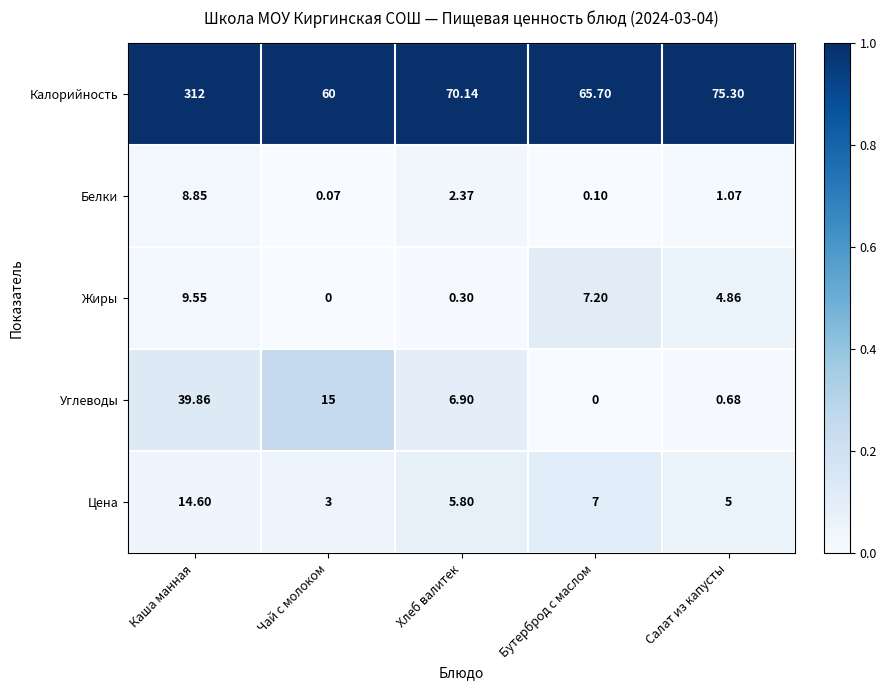

At which label does Белки first exceed 1?

Каша манная